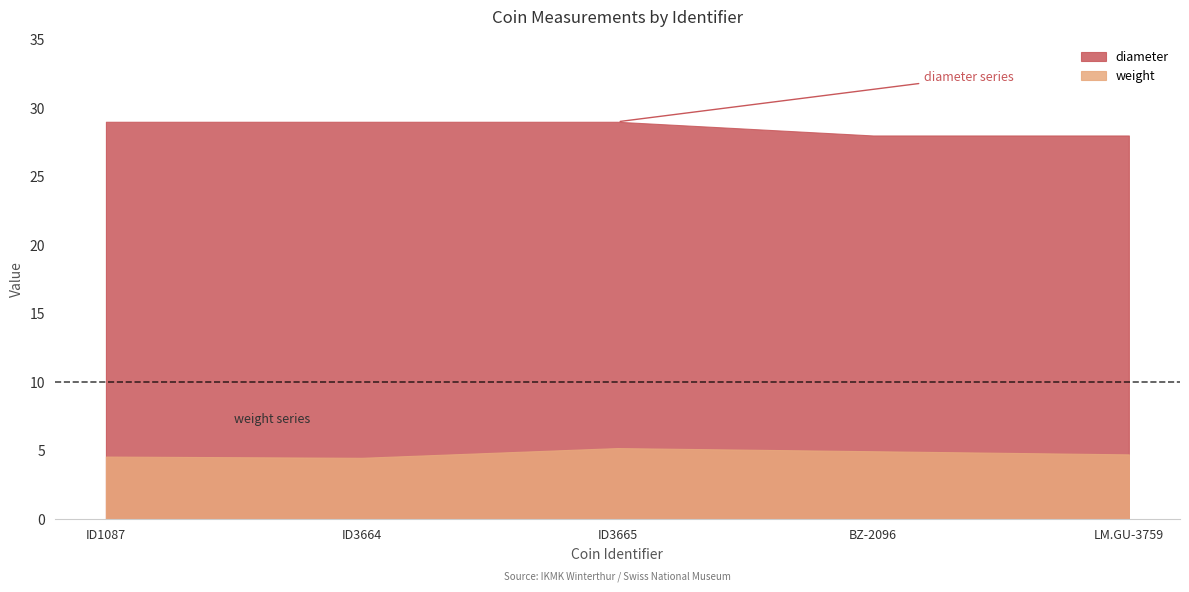

Where is diameter nearest to the value 28?

BZ-2096